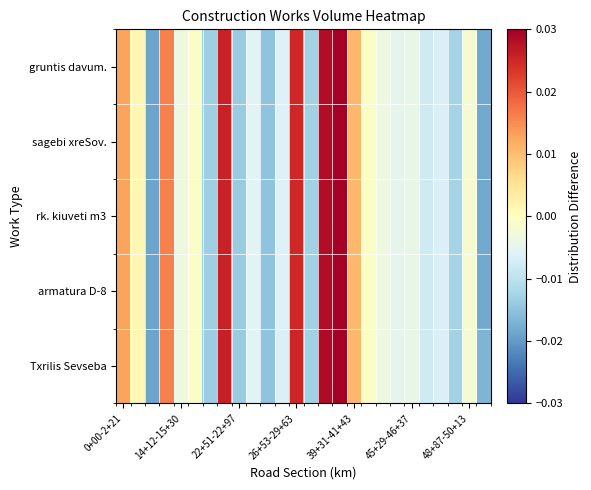

Reading left to right, extract all data points from this chart.

gruntis davum.: 0.0	0.0	-0.0	0.0	-0.0	-0.0	-0.0	0.0	-0.0	-0.0	-0.0	-0.0	0.0	-0.0	0.0	0.0	0.0	-0.0	-0.0	-0.0	-0.0	-0.0	-0.0	-0.0	-0.0	-0.0
sagebi xreSov.: 0.0	0.0	-0.0	0.0	-0.0	-0.0	-0.0	0.0	-0.0	-0.0	-0.0	-0.0	0.0	-0.0	0.0	0.0	0.0	-0.0	-0.0	-0.0	-0.0	-0.0	-0.0	-0.0	-0.0	-0.0
rk. kiuveti m3: 0.0	0.0	-0.0	0.0	-0.0	-0.0	-0.0	0.0	-0.0	-0.0	-0.0	-0.0	0.0	-0.0	0.0	0.0	0.0	-0.0	-0.0	-0.0	-0.0	-0.0	-0.0	-0.0	-0.0	-0.0
armatura D-8: 0.0	0.0	-0.0	0.0	-0.0	-0.0	-0.0	0.0	-0.0	-0.0	-0.0	-0.0	0.0	-0.0	0.0	0.0	0.0	-0.0	-0.0	-0.0	-0.0	-0.0	-0.0	-0.0	-0.0	-0.0
Txrilis Sevseba: 0.0	0.0	-0.0	0.0	-0.0	-0.0	-0.0	0.0	-0.0	-0.0	-0.0	-0.0	0.0	-0.0	0.0	0.0	0.0	-0.0	-0.0	-0.0	-0.0	-0.0	-0.0	-0.0	-0.0	-0.0